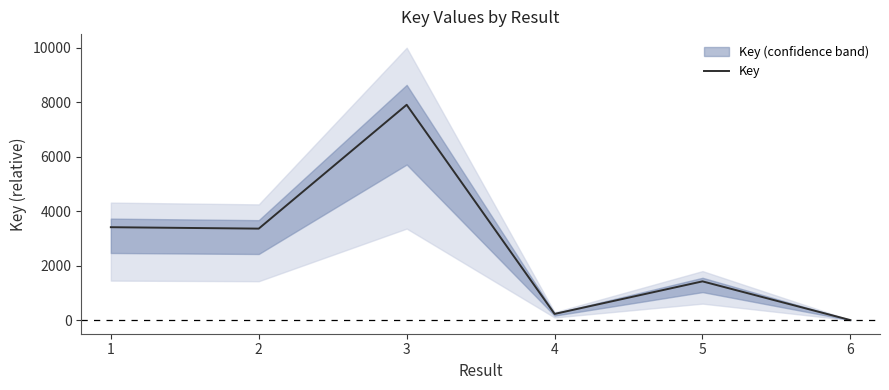

Does the chart display data point markers on the line(s)?

No